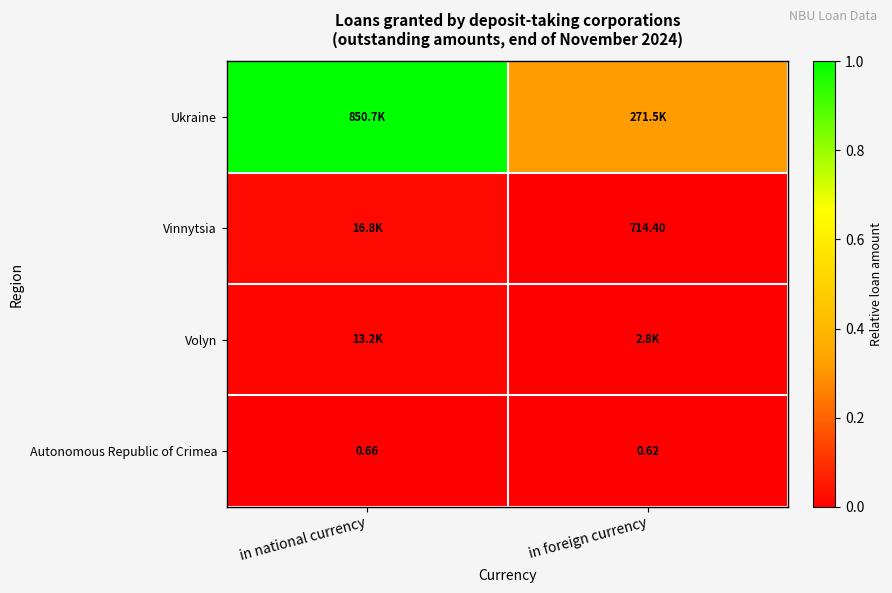

At which label is Autonomous Republic of Crimea closest to 0?

in foreign currency